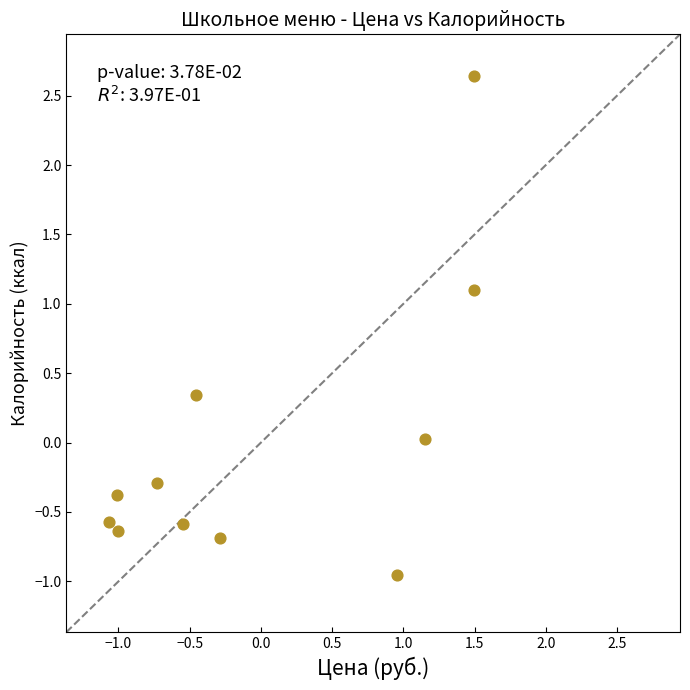

What is the range of X values (max minus min)?

2.6